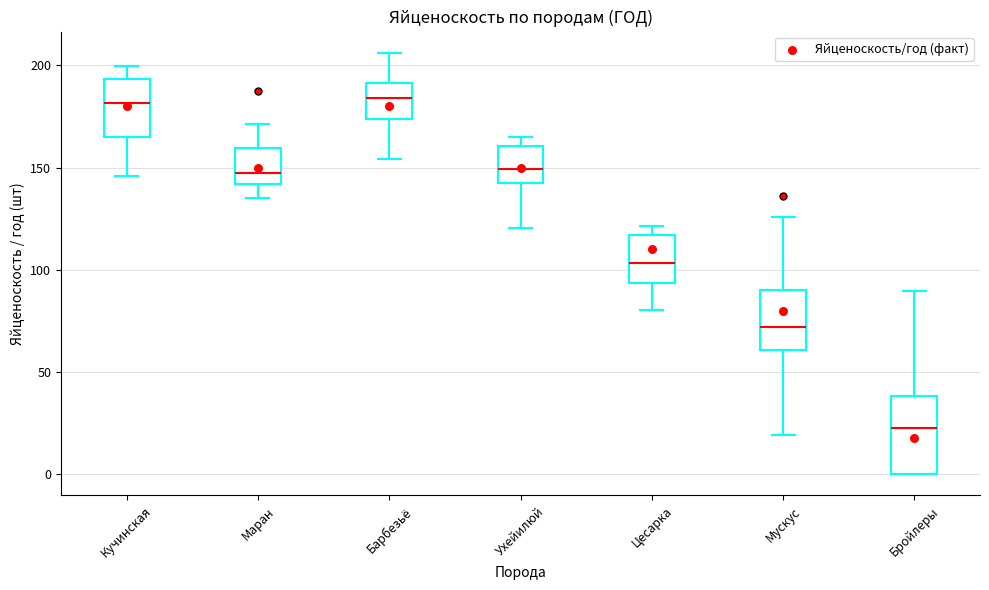

Where is the lower edge of the box for Маран on the y-axis? The values are not printed on the chart, so give them approximately, as read against the axis.

140